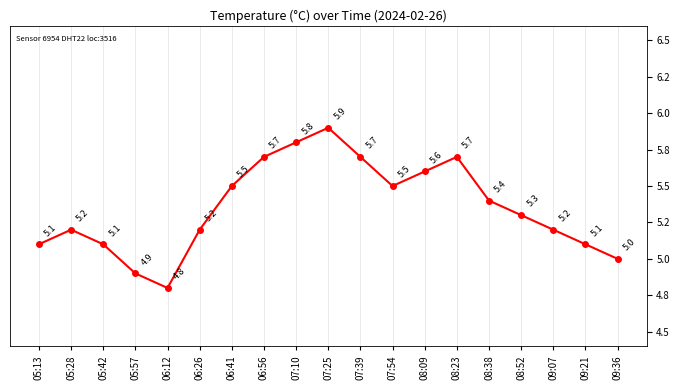

Where is the first local maximum?

05:28